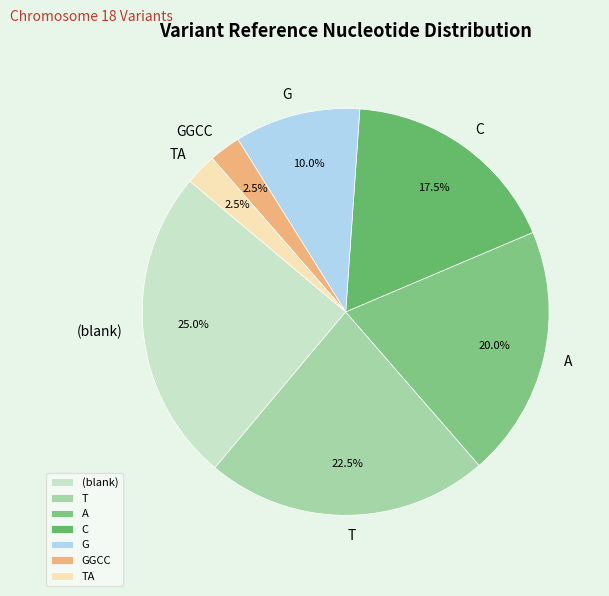

Does any single category account for the majority?

No